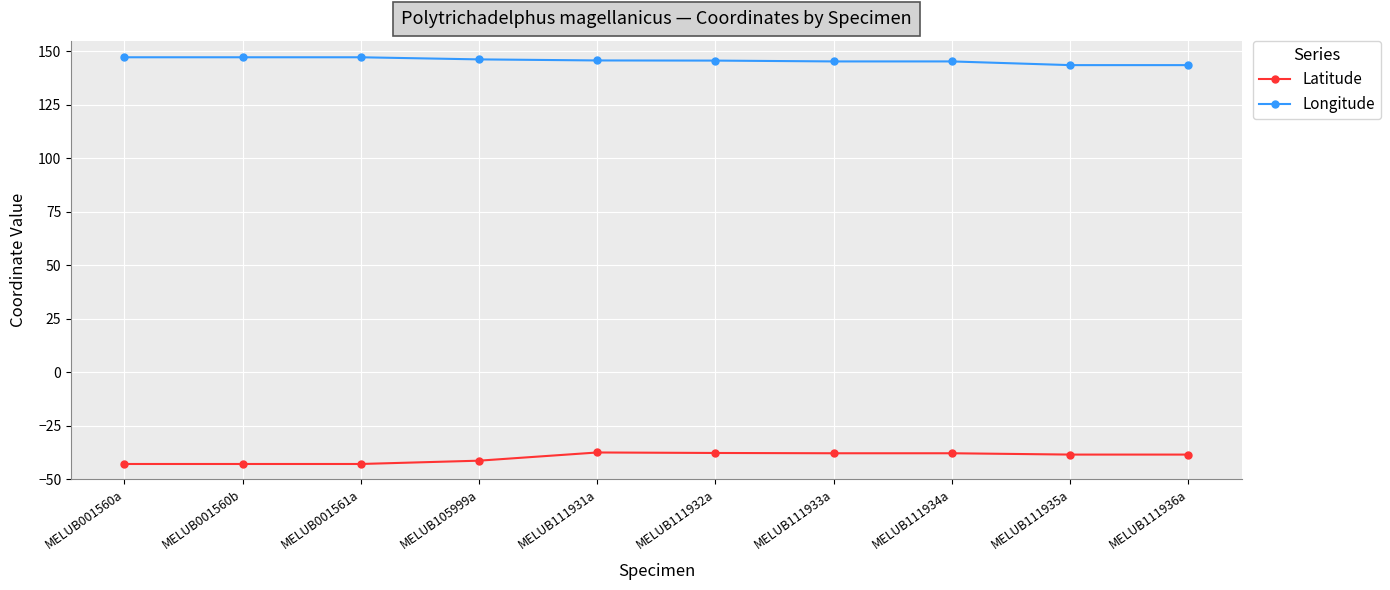

True or false: Latitude and Longitude intersect in this chart.

False